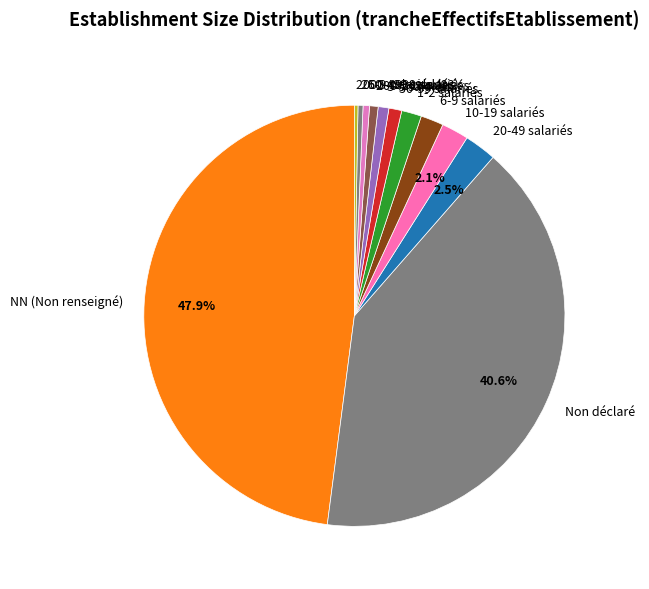

Which category has the biggest portion of the pie?

NN (Non renseigné)